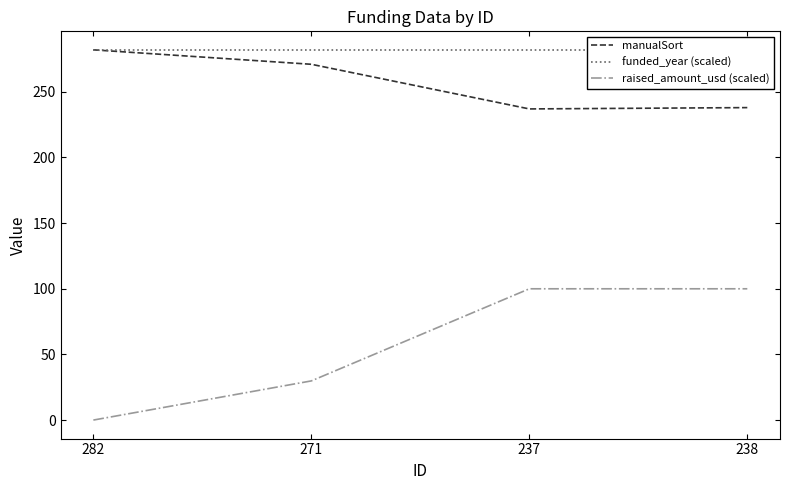

What is the sum of all funded_year (scaled) values?

1126.7